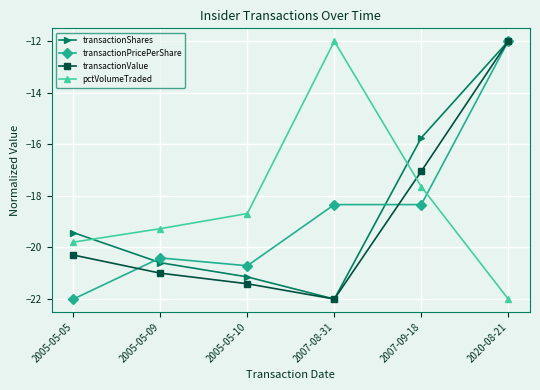

List the labels in order of transactionValue value, largest first.

2020-08-21, 2007-09-18, 2005-05-05, 2005-05-09, 2005-05-10, 2007-08-31